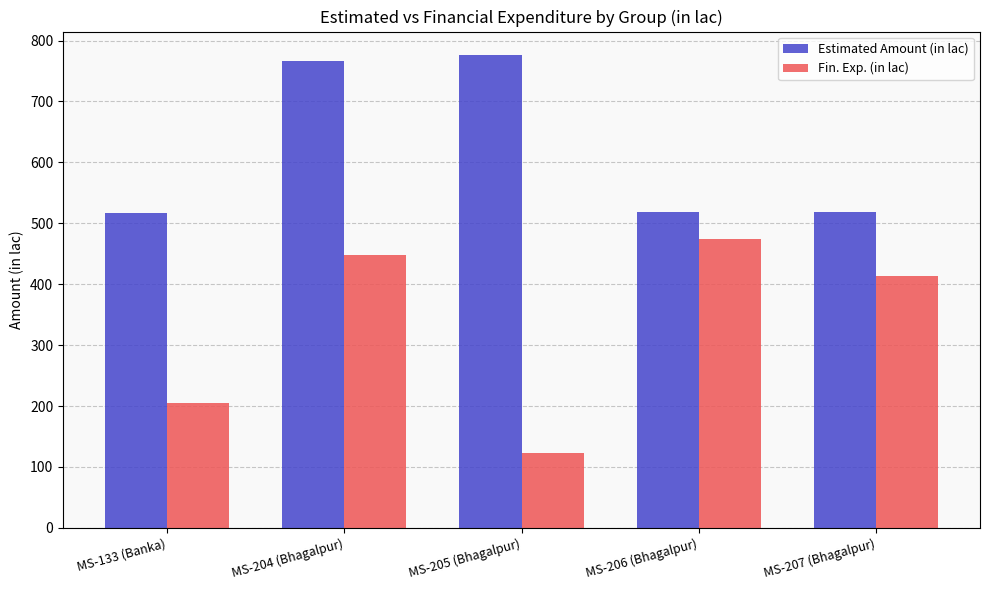

What is the minimum value for Fin. Exp. (in lac)?

123.1